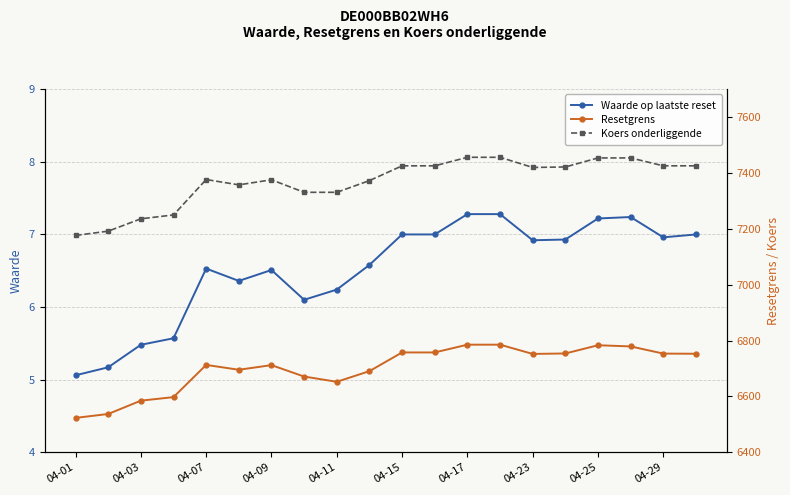

At which label does Waarde op laatste reset first exceed 6?

04-07